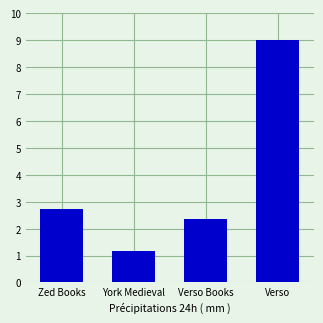

What position from the left is Verso?

4